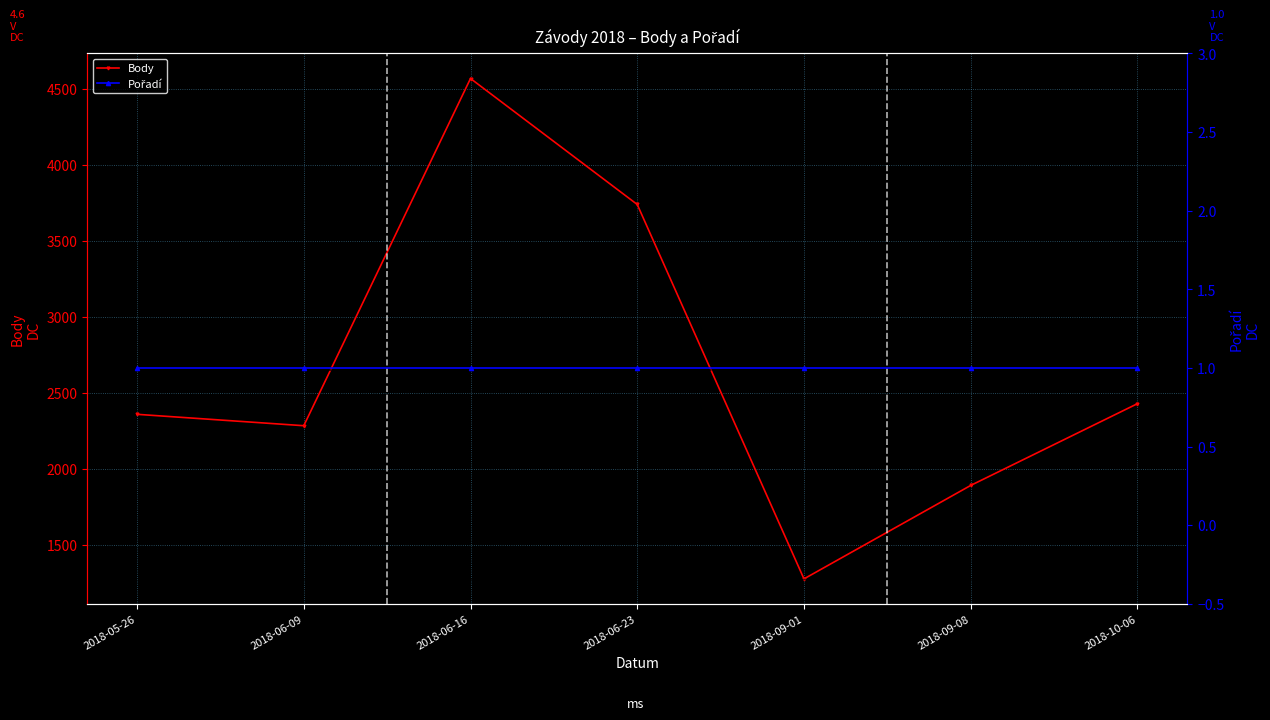

Reading right to left, extract all data points from this chart.

Body: 2430	1892	1277	3741	4570	2285	2360
Pořadí: 1	1	1	1	1	1	1